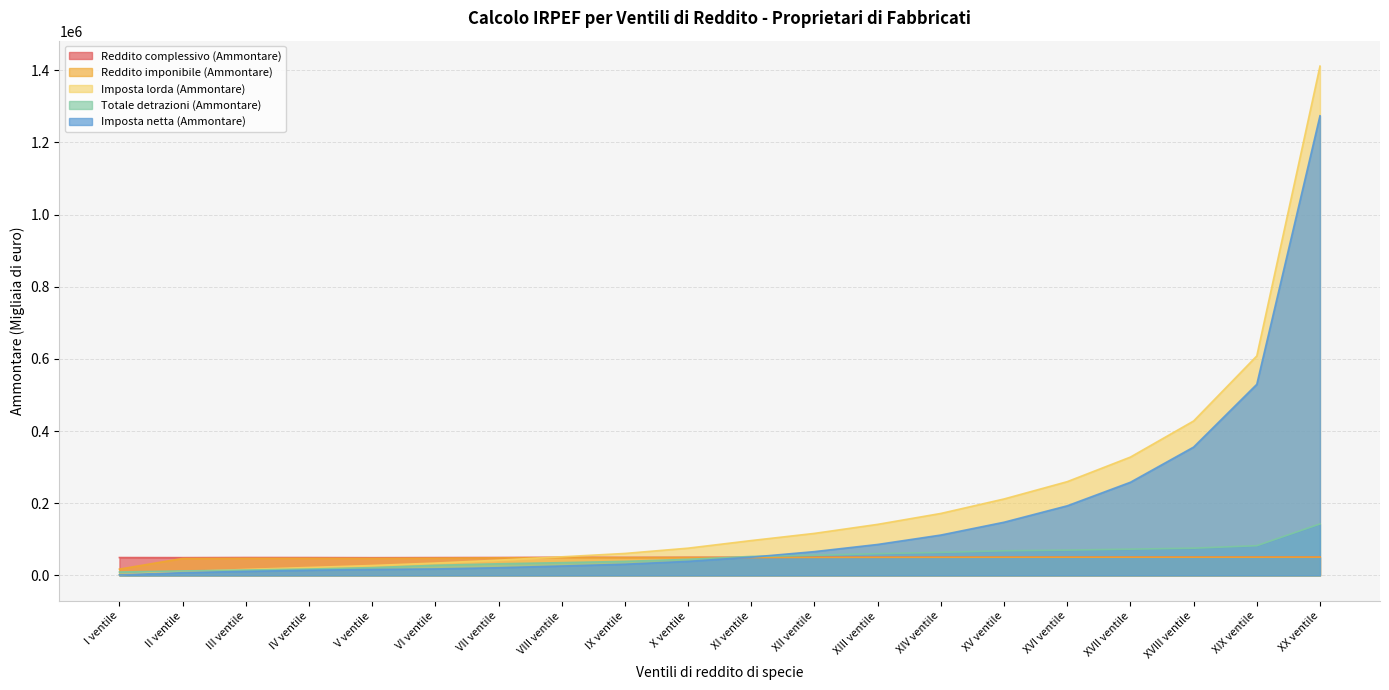

The Imposta lorda (Ammontare) series shows 96594 at XI ventile. True or false?

True